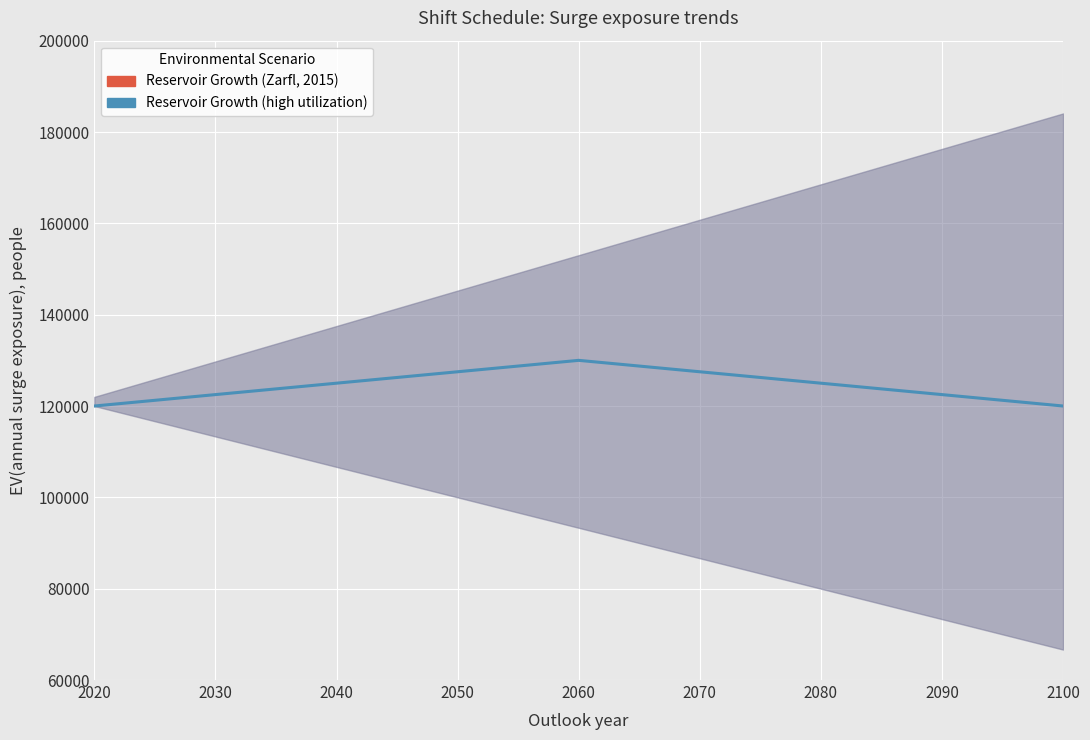

What is the difference between the second highest and minimum values in the Reservoir Growth (high utilization) series?

9375.0